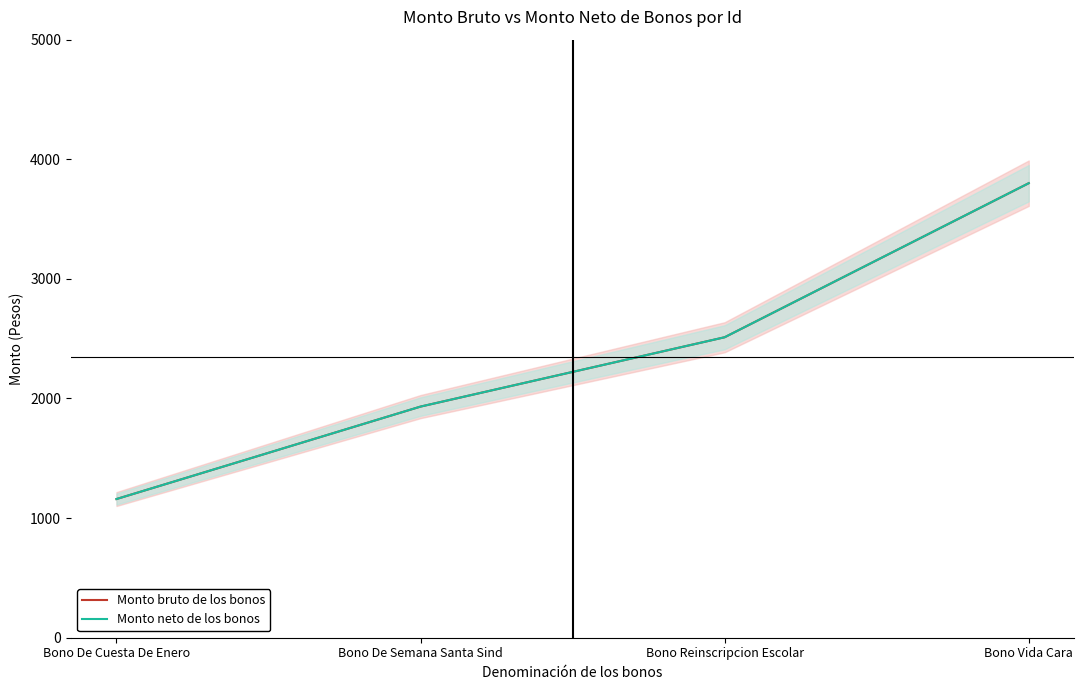

What are all the series names shown in the legend?

Monto bruto de los bonos, Monto neto de los bonos